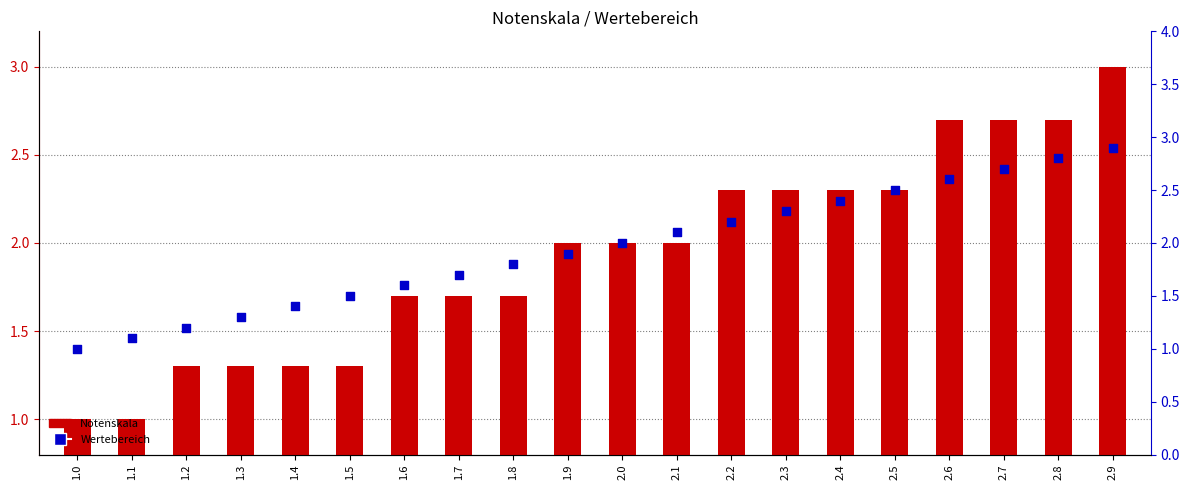

What are all the series names shown in the legend?

Notenskala, Wertebereich